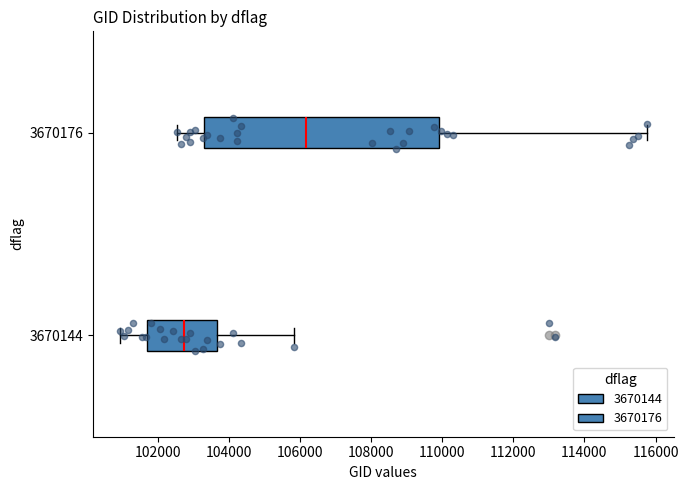

Where does the left whisker of the box at y = 3670144 end on the x-axis? The values are not printed on the chart, so give them approximately, as read against the axis.

101000